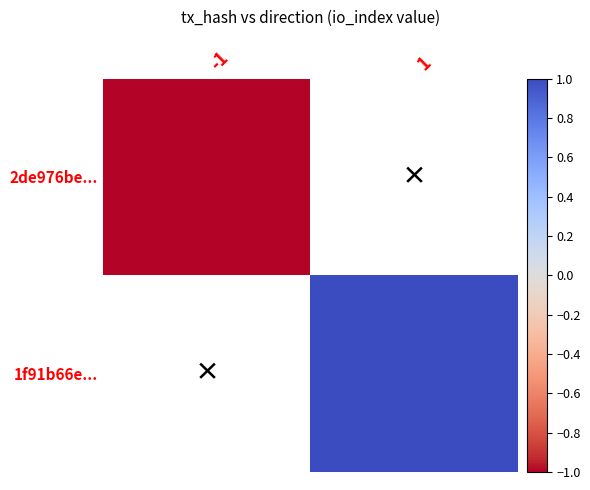

What is the highest value of the 2de976be... series?

-1.0